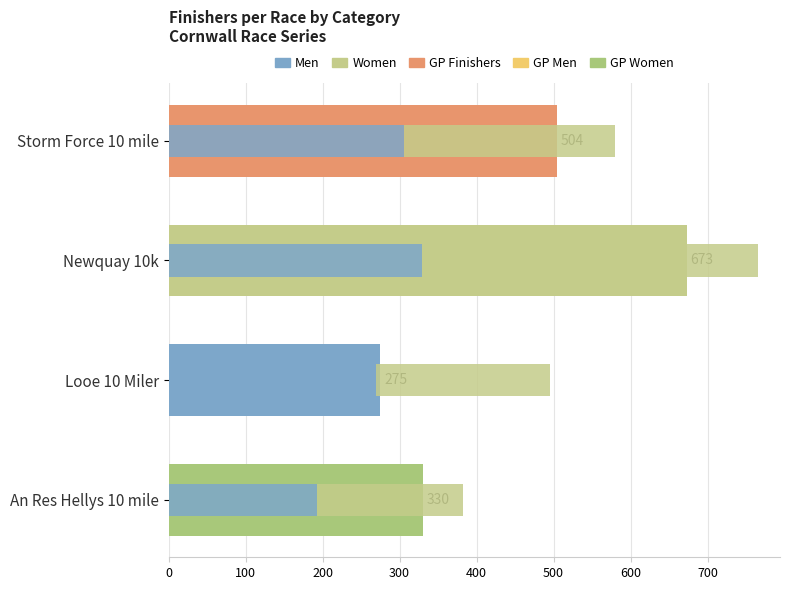

Are the bars horizontal?

Yes